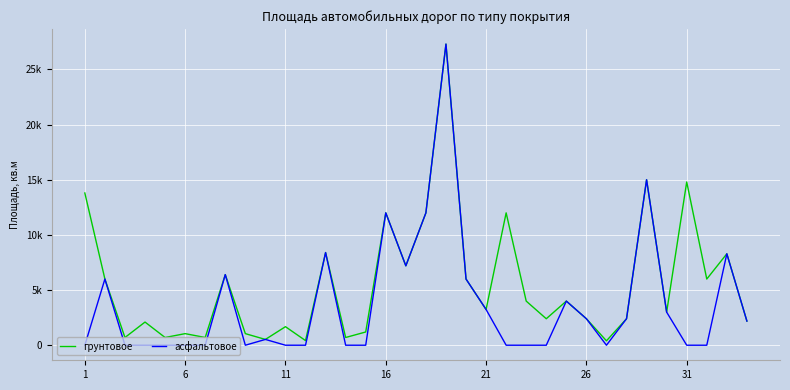

Reading right to left, what are all the values shown in this chart?

грунтовое: 2189	8288	6000	14800	3000	15000	2400	400	2400	4000	2400	4000	12000	3240	6000	27300	12000	7200	12000	1200	700	8400	420	1680	525	1050	6400	700	1050	700	2100	700	6000	13800
асфальтовое: 2189	8288	0	0	3000	15000	2400	0	2400	4000	0	0	0	3240	6000	27300	12000	7200	12000	0	0	8400	0	0	525	0	6400	0	0	0	0	0	6000	0